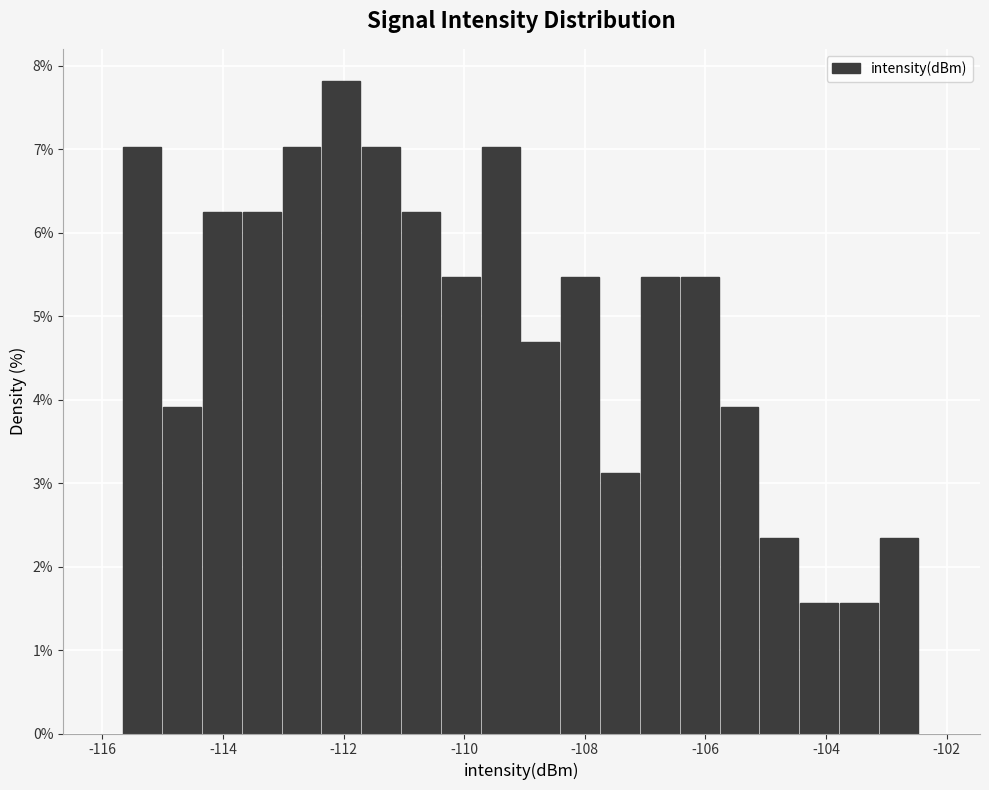

Around what value on the x-axis is the tallest bar? Give the approximate position of its centre, as read against the axis.

-112.0